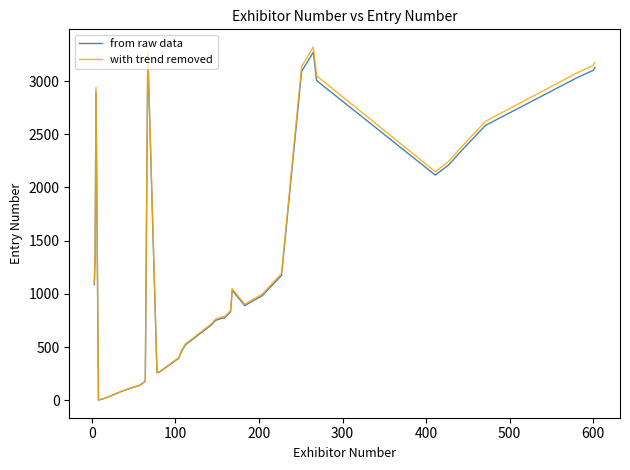

What are all the series names shown in the legend?

from raw data, with trend removed